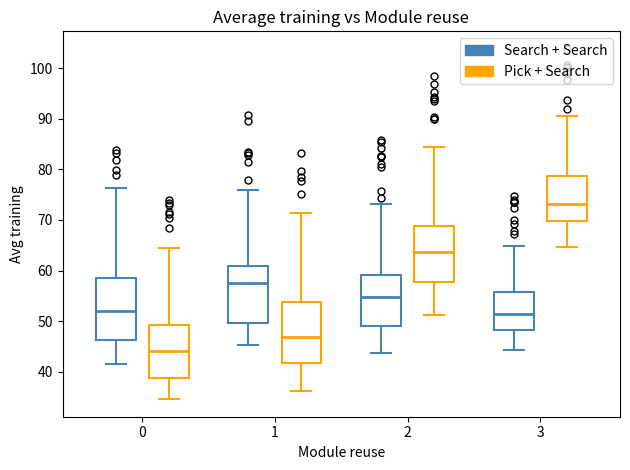

Reading left to right, read every box against the y-axis: the position of its median line, the range the box covers, and the ends of its whiskers. The values are not printed on the chart, so give them approximately, as read against the axis.

0 (Search + Search): median 52, box 46 to 58, whiskers 42 to 76
0 (Pick + Search): median 44, box 39 to 49, whiskers 35 to 64
1 (Search + Search): median 58, box 50 to 61, whiskers 45 to 76
1 (Pick + Search): median 47, box 42 to 54, whiskers 36 to 71
2 (Search + Search): median 55, box 49 to 59, whiskers 44 to 73
2 (Pick + Search): median 64, box 58 to 69, whiskers 51 to 85
3 (Search + Search): median 51, box 48 to 56, whiskers 44 to 65
3 (Pick + Search): median 73, box 70 to 79, whiskers 65 to 91